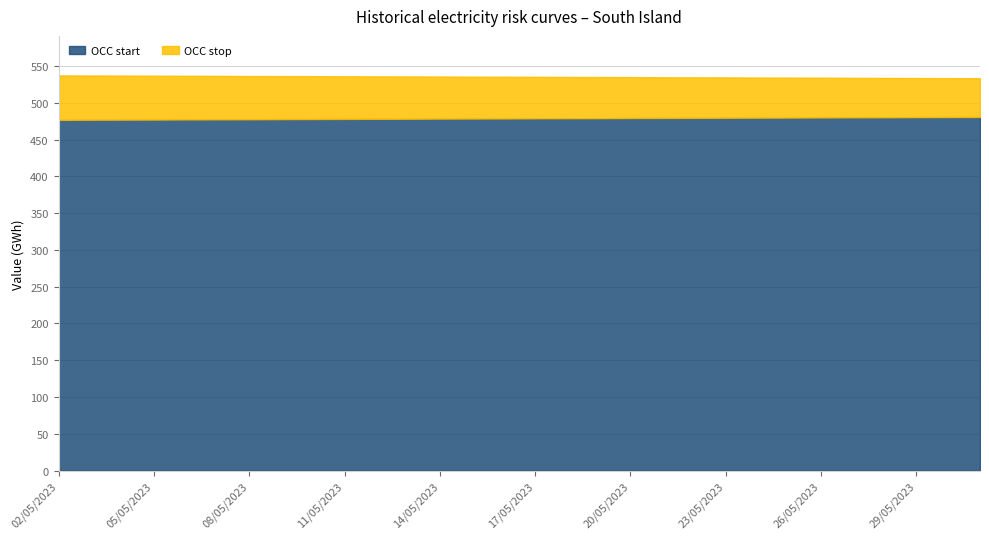

Rank the series at 29/05/2023 from lowest to highest value.

OCC start, OCC stop